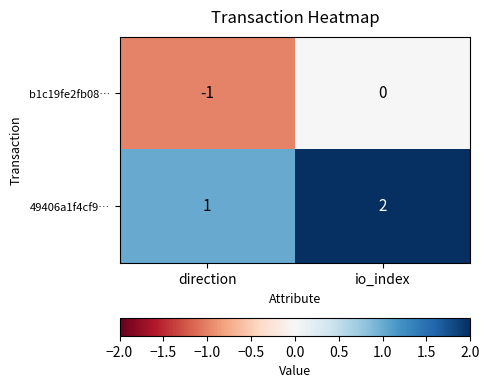

Rank the series by their average value, from lowest to highest.

b1c19fe2fb08…, 49406a1f4cf9…